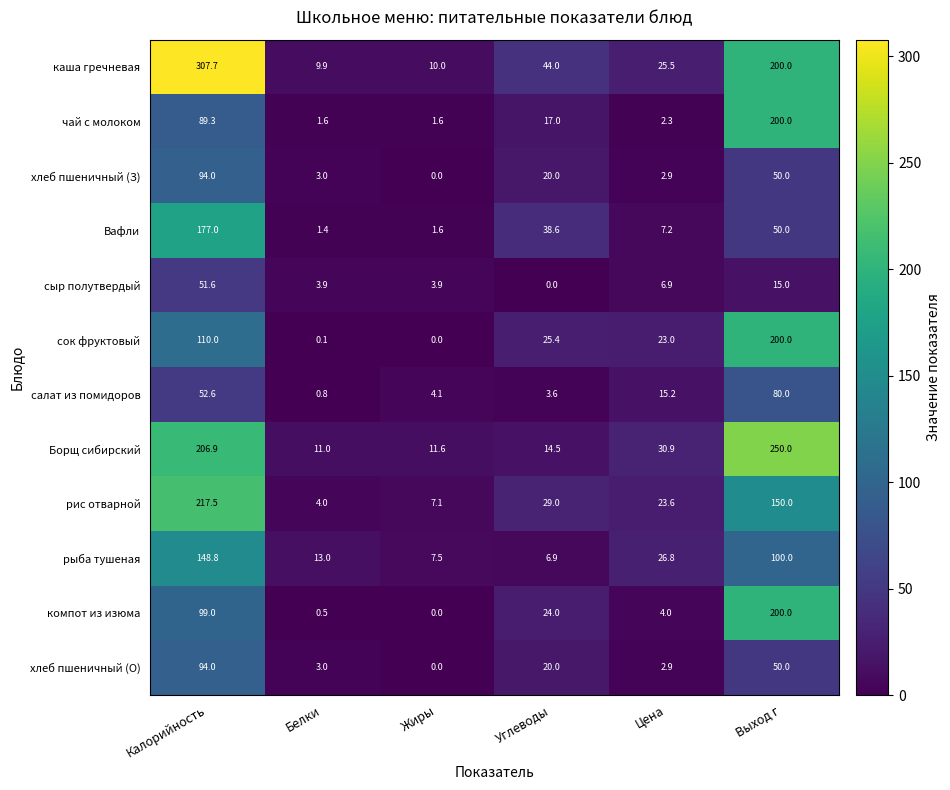

True or false: компот из изюма has a value of 0.0 at Жиры.

True